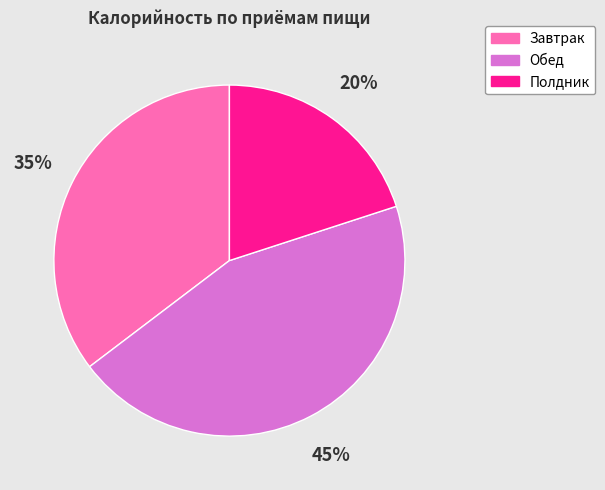

Which has a higher value, Полдник or Завтрак?

Завтрак